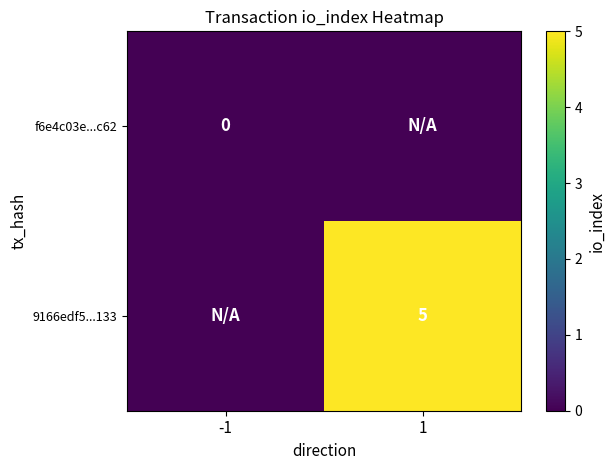

Is the value of f6e4c03e...c62 at -1 greater than the value of 9166edf5...133 at 1?

No